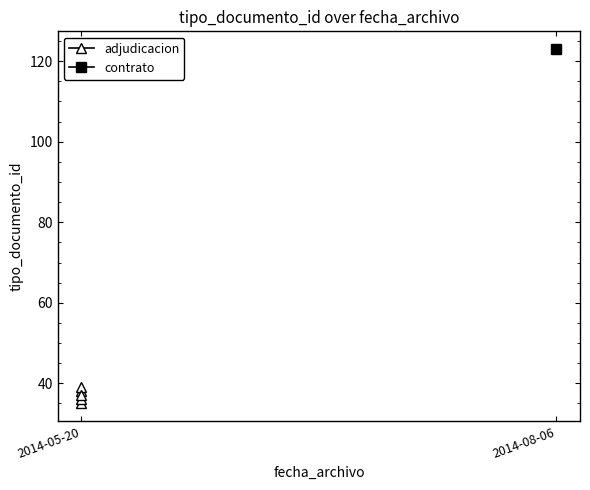

How many interior local valleys (lower than both neighbors) does the data have?

1